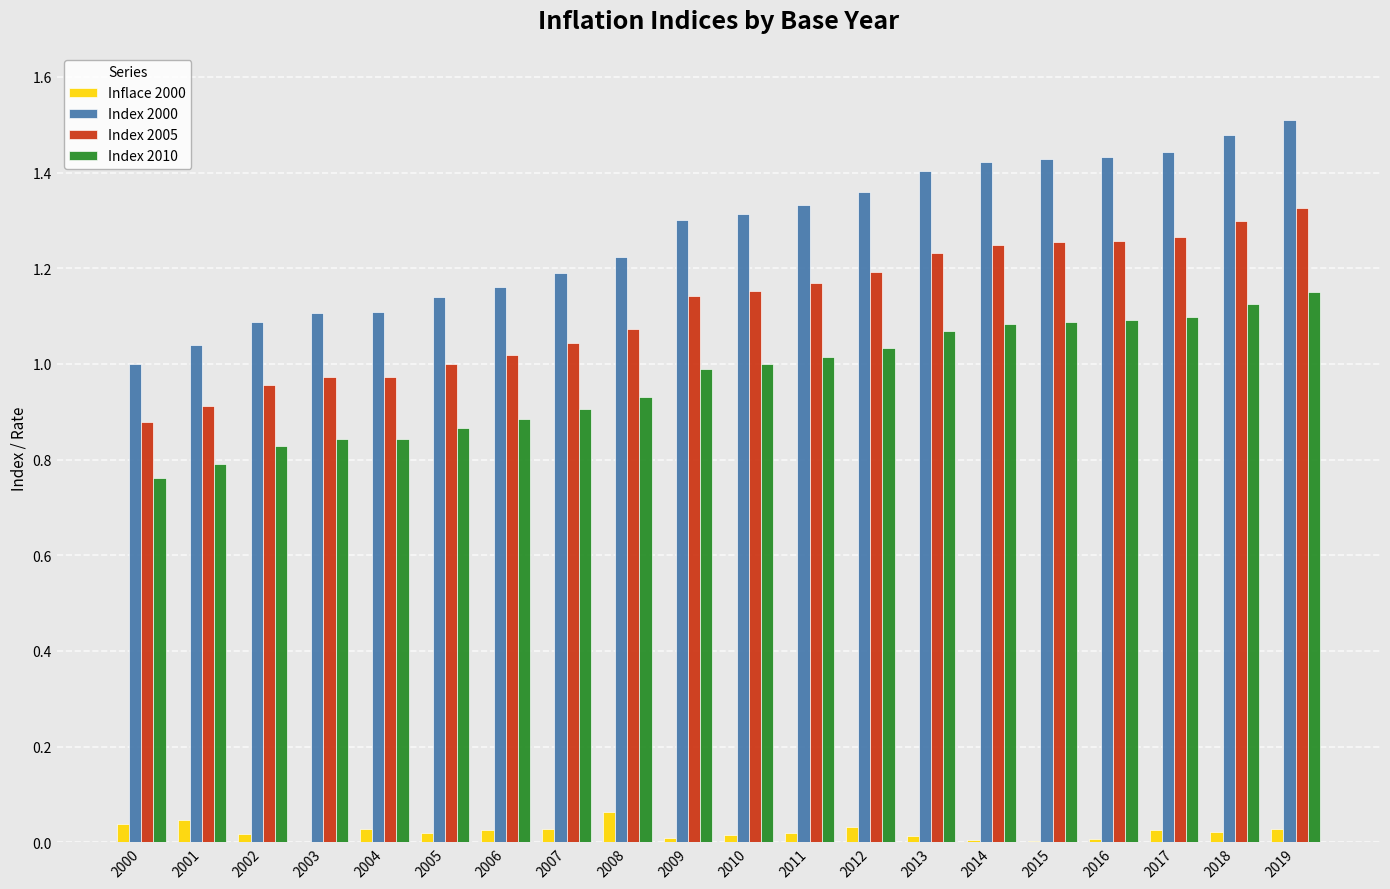

What are all the series names shown in the legend?

Inflace 2000, Index 2000, Index 2005, Index 2010